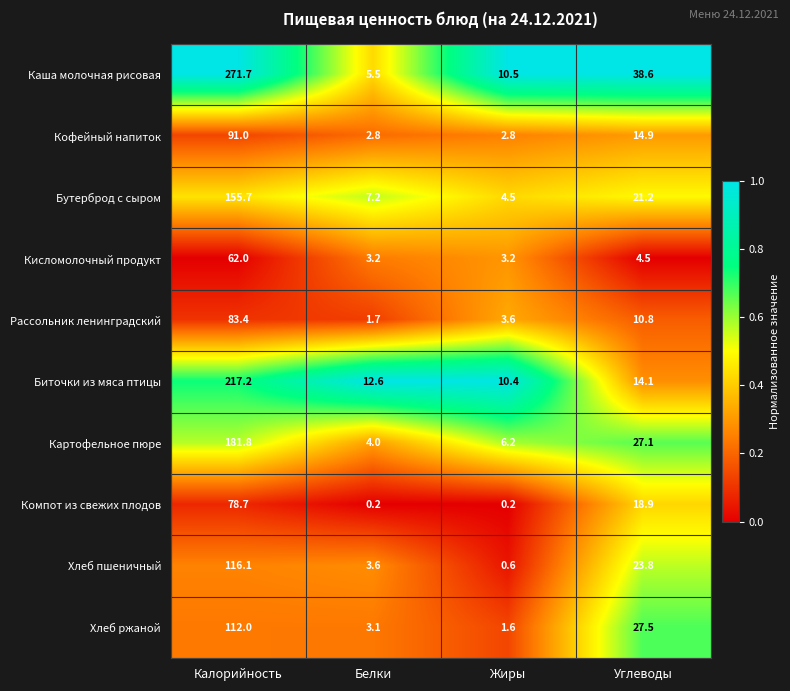

Is it true that Картофельное пюре equals 6.2 at Жиры?

True